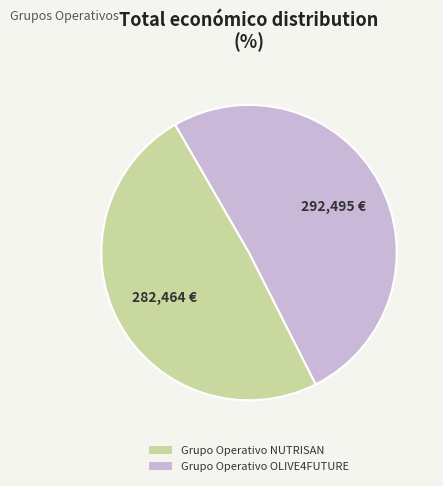

Does any single category account for the majority?

Yes